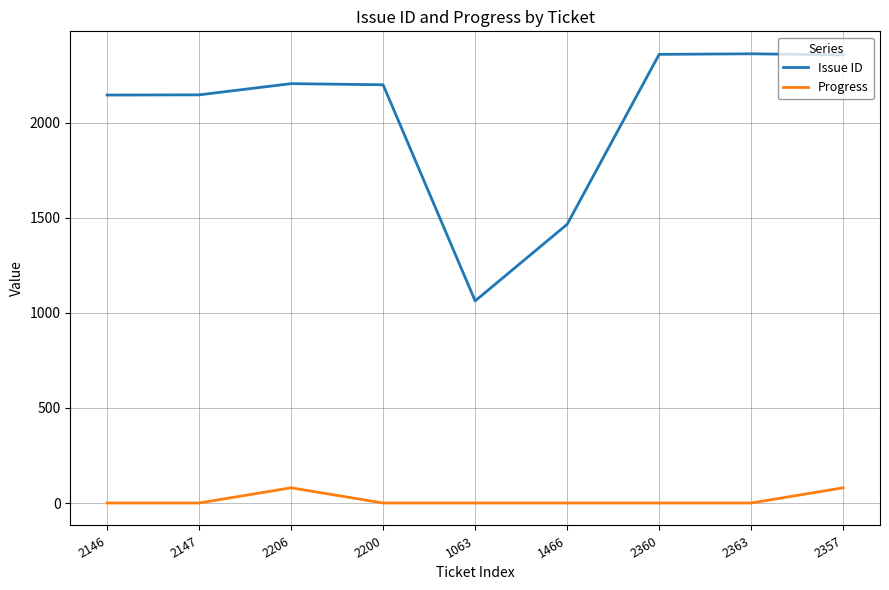

The Progress series shows 0 at 2200. True or false?

True